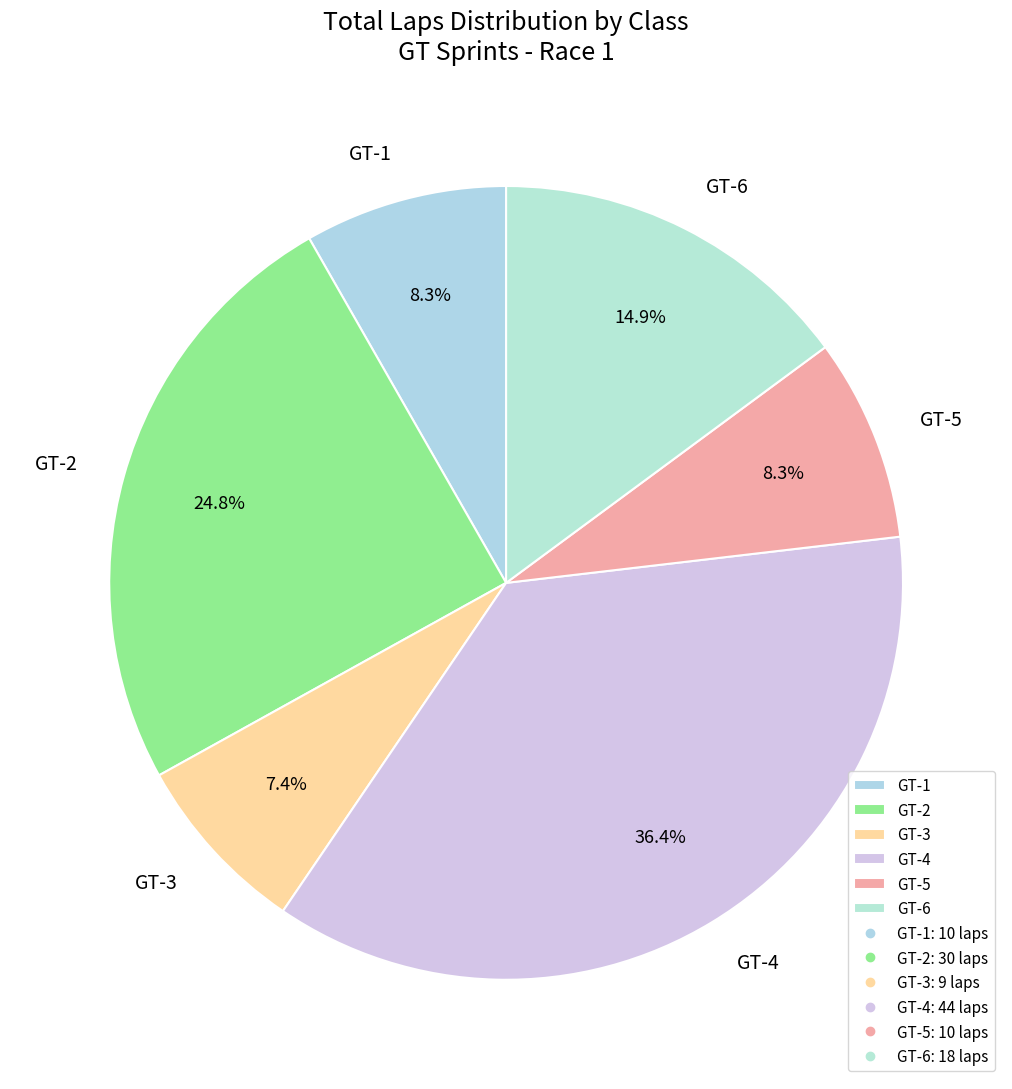

Combined, what portion of the pie is GT-3 and GT-2?

32.2%